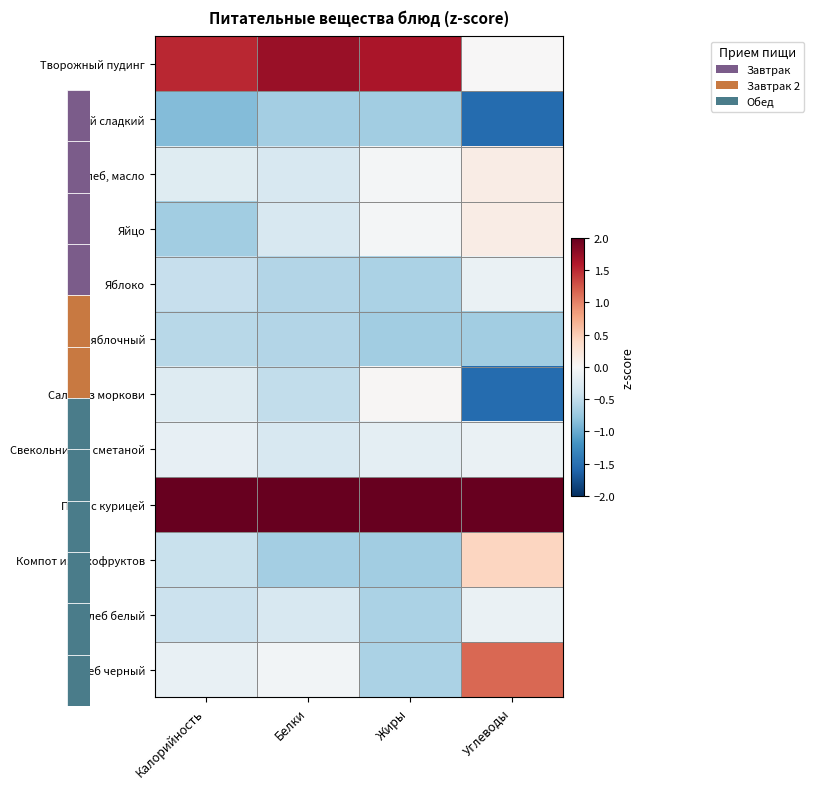

Reading left to right, extract all data points from this chart.

Творожный пудинг: Калорийность=1.5	Белки=1.7	Жиры=1.6	Углеводы=0.0
Чай сладкий: Калорийность=-0.9	Белки=-0.7	Жиры=-0.7	Углеводы=-1.5
Хлеб, масло: Калорийность=-0.2	Белки=-0.3	Жиры=-0.0	Углеводы=0.2
Яйцо: Калорийность=-0.7	Белки=-0.3	Жиры=-0.0	Углеводы=0.2
Яблоко: Калорийность=-0.5	Белки=-0.6	Жиры=-0.6	Углеводы=-0.1
Сок яблочный: Калорийность=-0.6	Белки=-0.6	Жиры=-0.7	Углеводы=-0.7
Салат из моркови: Калорийность=-0.3	Белки=-0.5	Жиры=0.0	Углеводы=-1.5
Свекольник со сметаной: Калорийность=-0.2	Белки=-0.3	Жиры=-0.2	Углеводы=-0.1
Плов с курицей: Калорийность=2.0	Белки=2.0	Жиры=2.0	Углеводы=2.0
Компот из сухофруктов: Калорийность=-0.4	Белки=-0.7	Жиры=-0.7	Углеводы=0.4
Хлеб белый: Калорийность=-0.4	Белки=-0.3	Жиры=-0.6	Углеводы=-0.1
хлеб черный: Калорийность=-0.1	Белки=-0.1	Жиры=-0.6	Углеводы=1.1